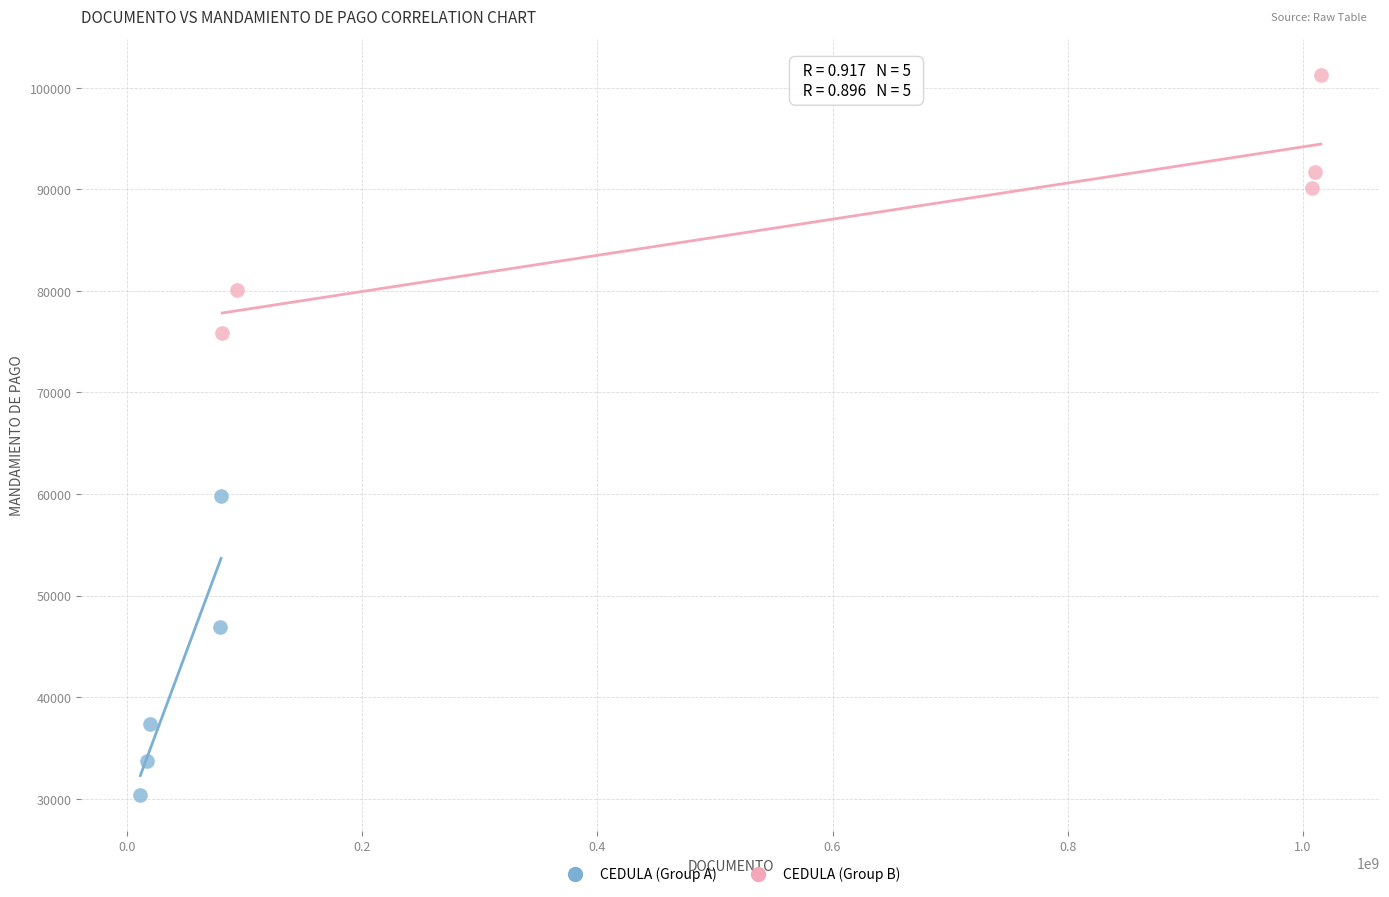

Which series contains the lowest Y value?

CEDULA (Group A)